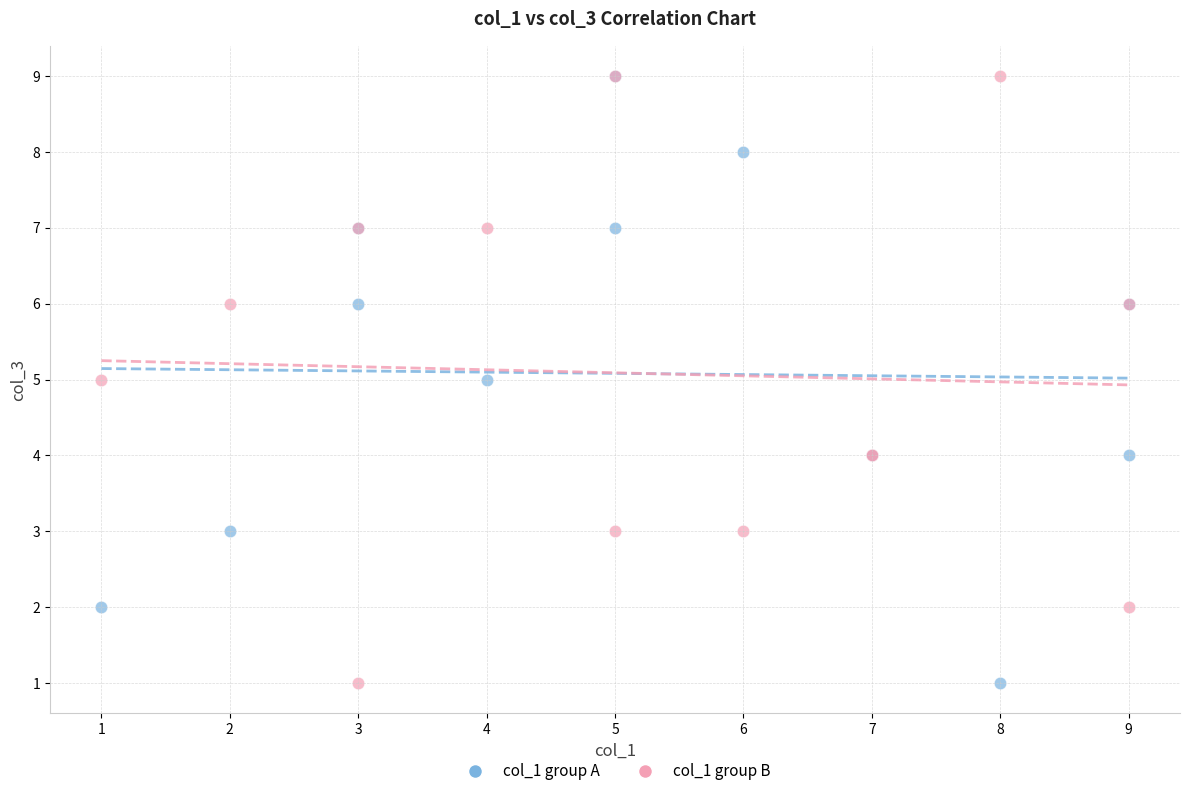

What are all the series names shown in the legend?

col_1 group A, col_1 group B